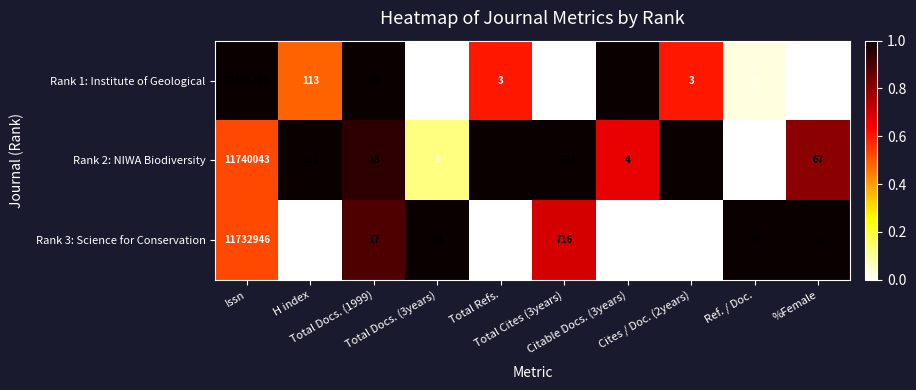

Which series has the widest spread of values?

Rank 1: Institute of Geological